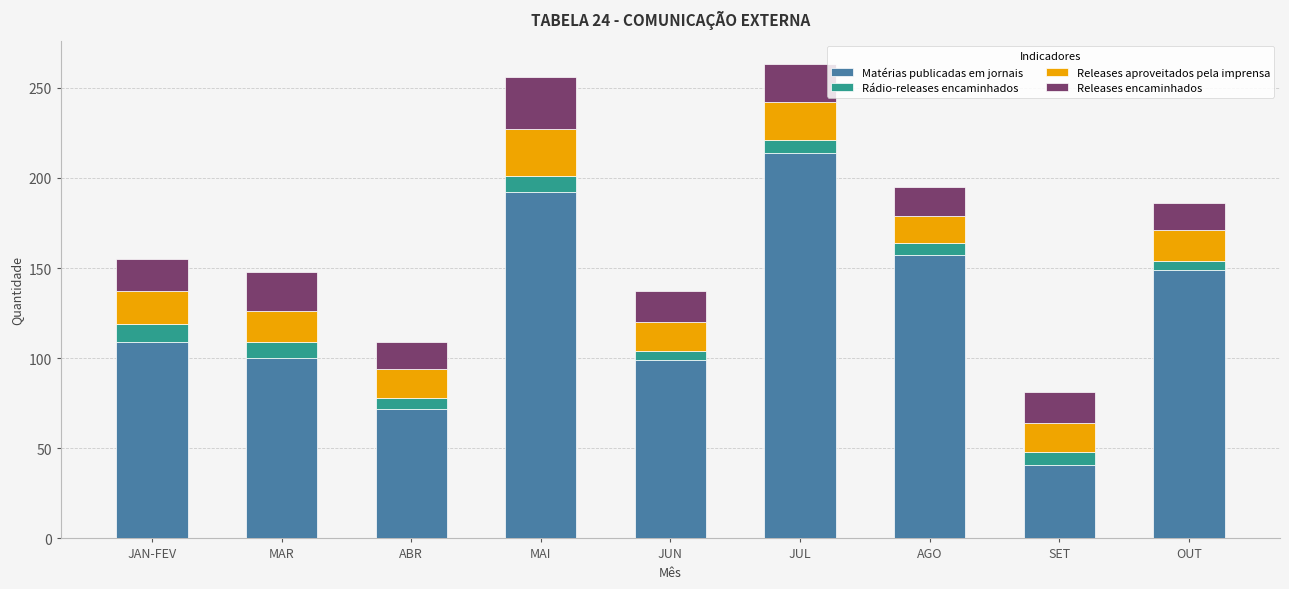

True or false: Matérias publicadas em jornais has a value of 149 at OUT.

True